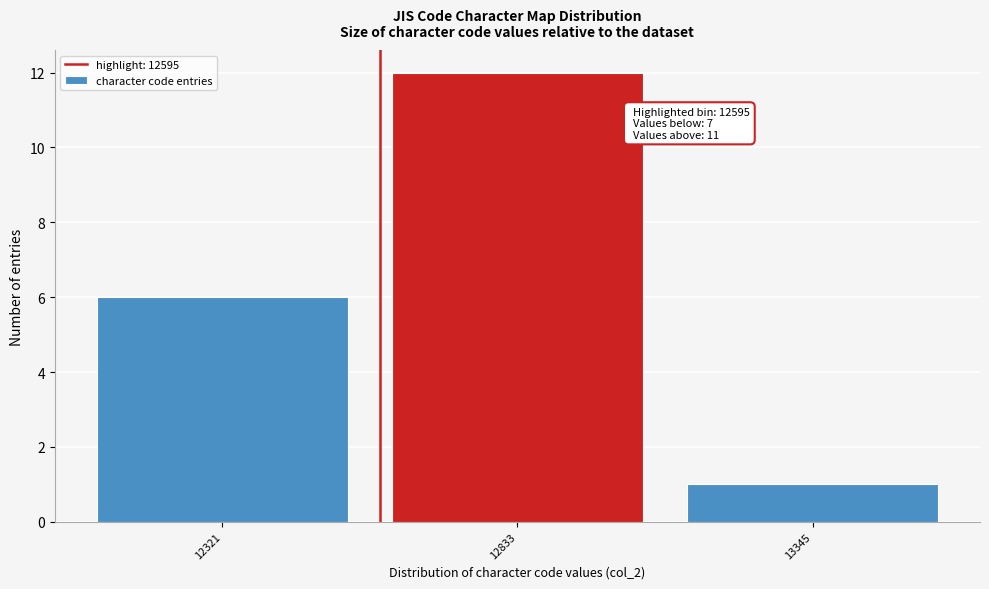

Over which range of the x-axis is the bar tallest?

12600 to 13100